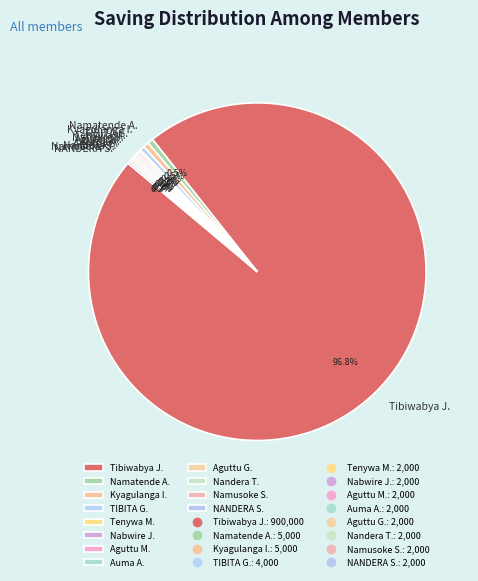

What is the largest slice in the pie chart?

Tibiwabya J.